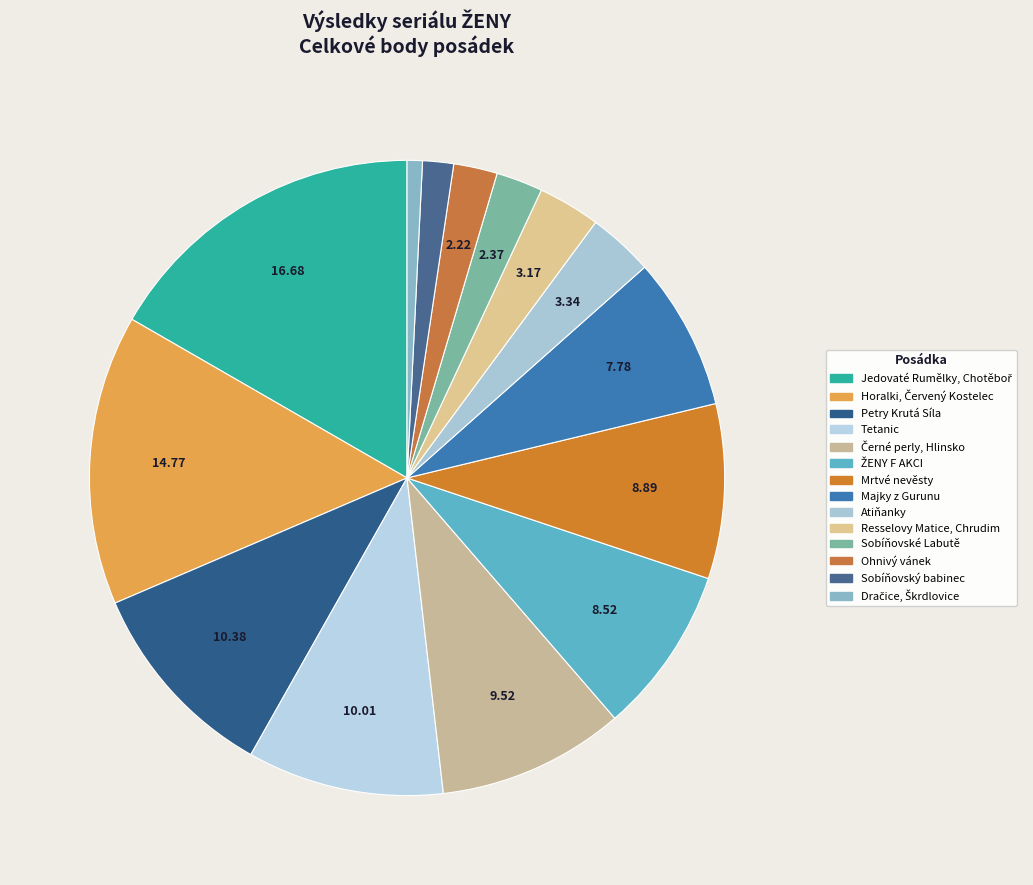

How many slices are in this pie chart?

14